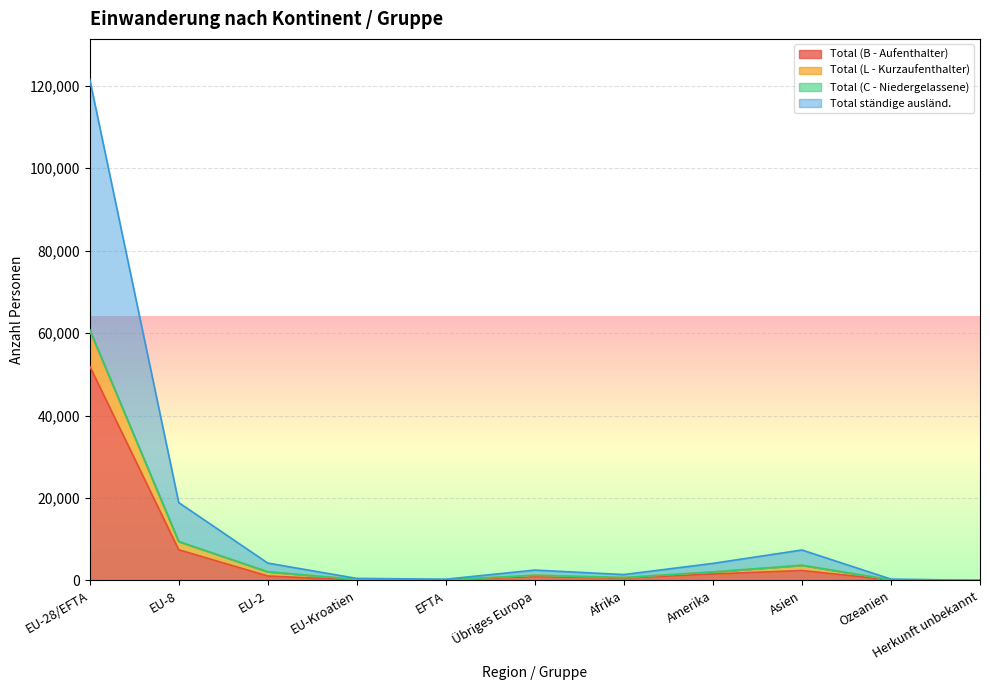

Is the value of Total (C - Niedergelassene) at Übriges Europa greater than the value of Total (L - Kurzaufenthalter) at EU-2?

No